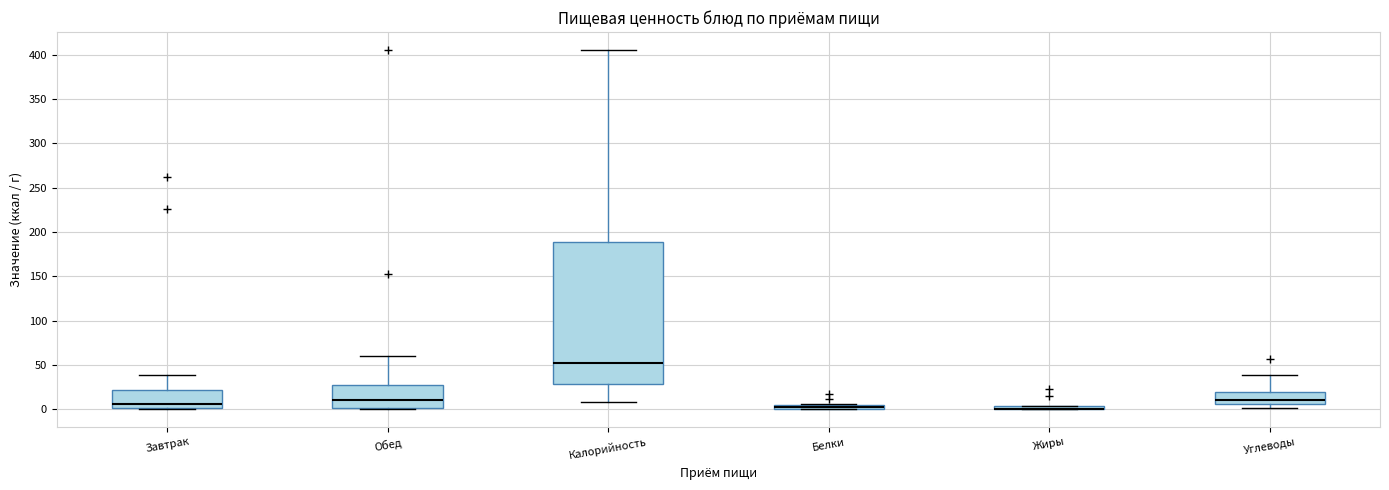

Which box is the tallest, from its lower edge to its upper edge?

Калорийность